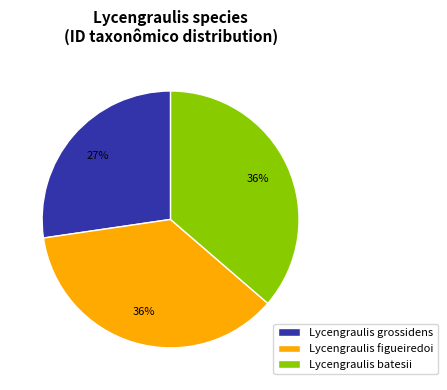

Which slice is the smallest?

Lycengraulis grossidens